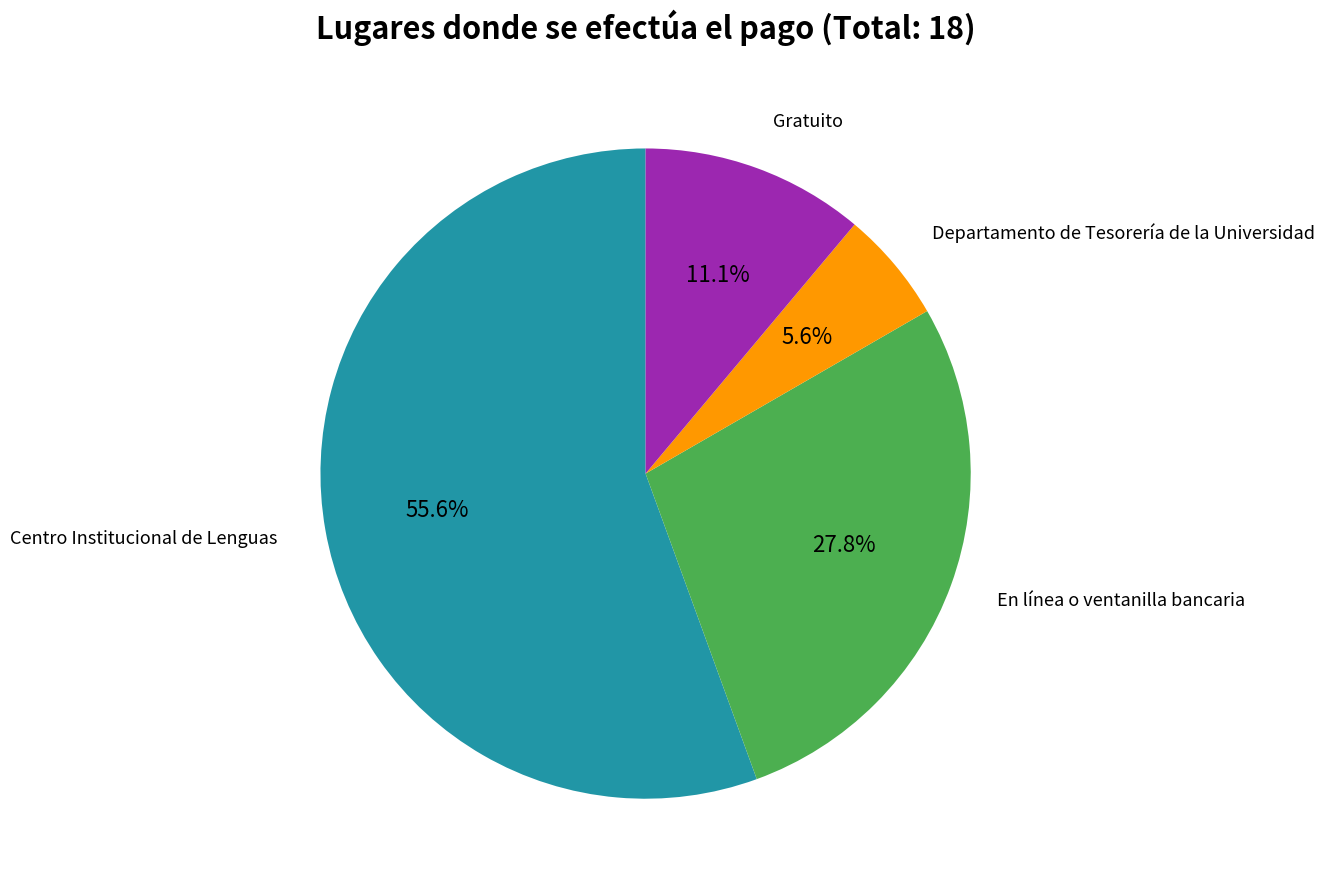

Is there any slice that represents more than half of the pie?

Yes